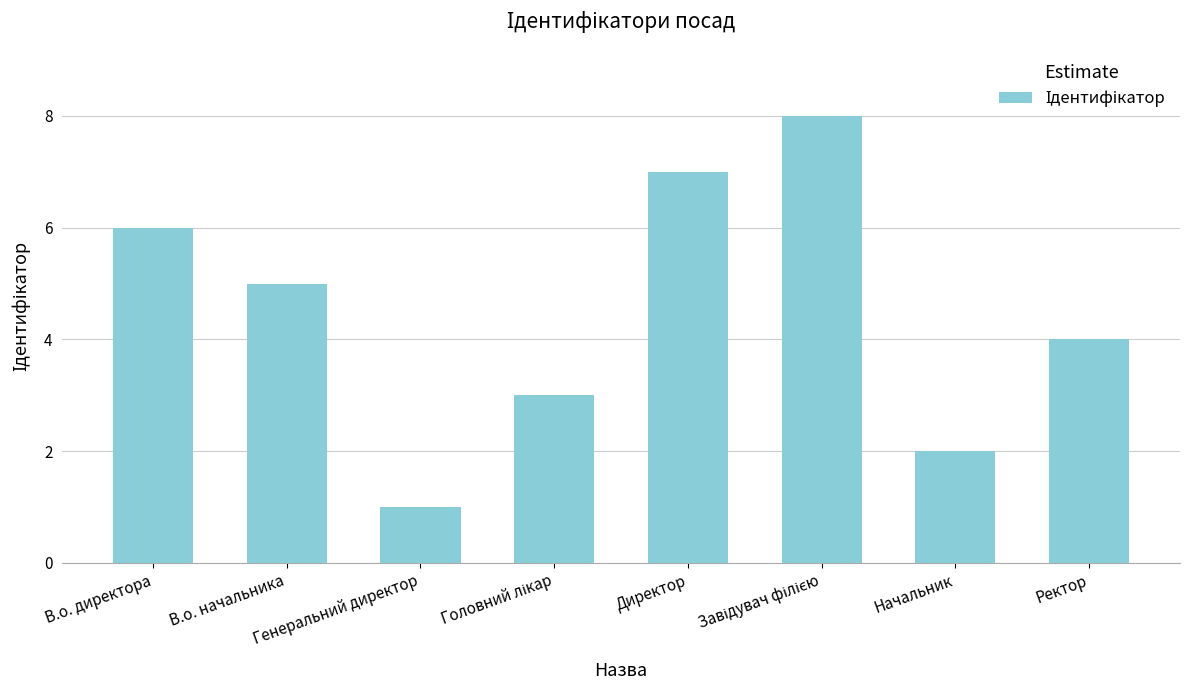

Are the bars horizontal?

No